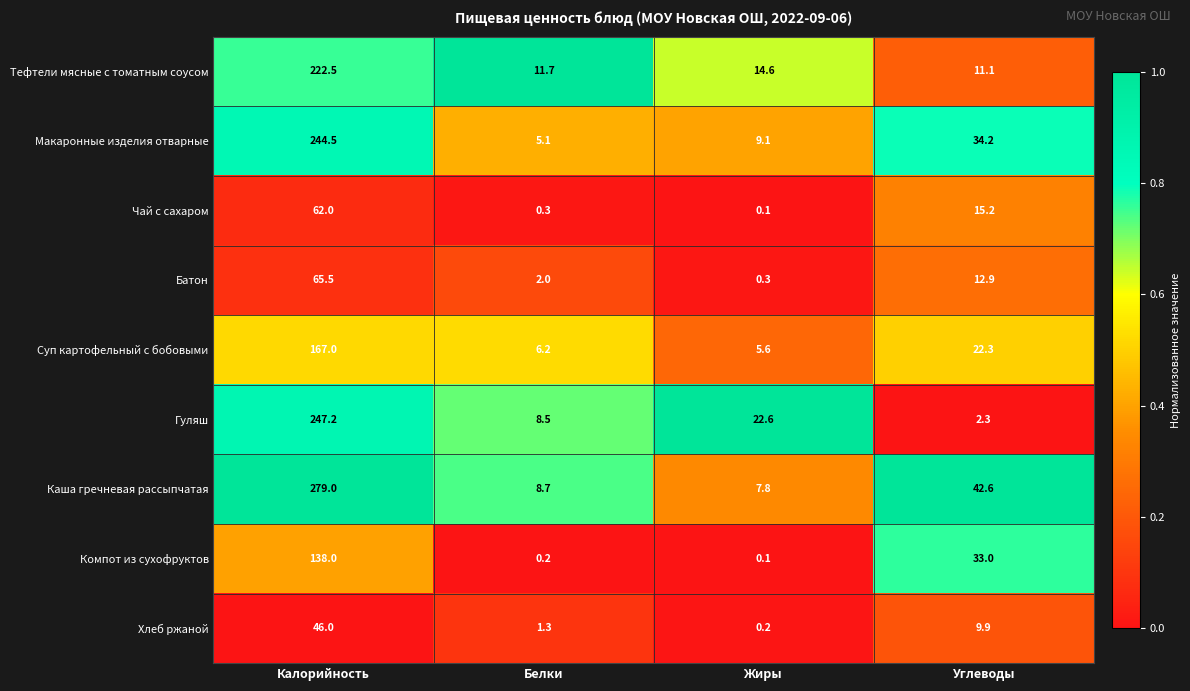

Is it true that Чай с сахаром equals 20.0 at Углеводы?

False